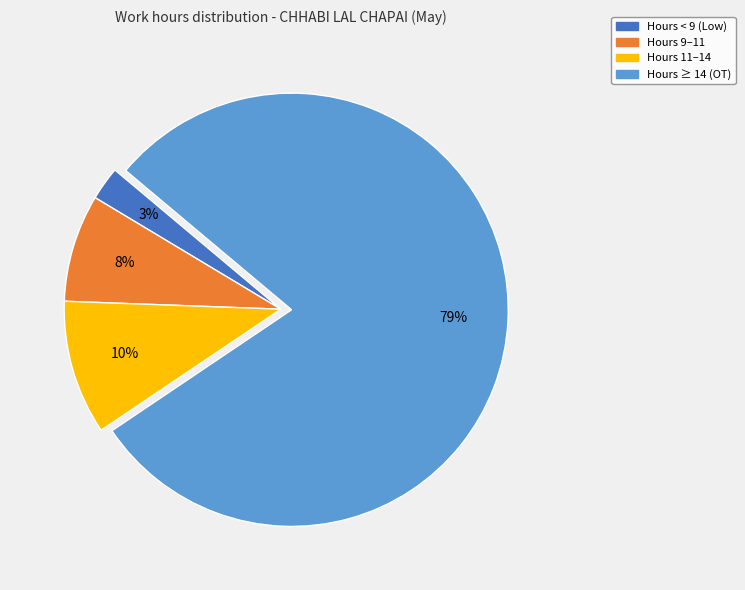

Is the sum of Hours 9–11 and Hours < 9 (Low) greater than half?

No